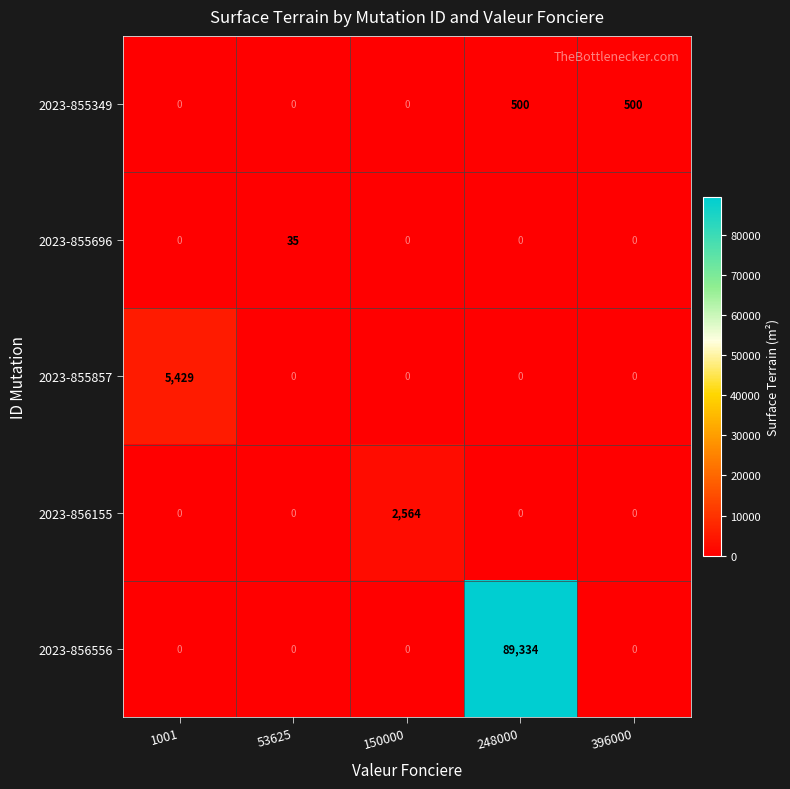

Count the 2023-855349 values in the range 0 to 500.

5